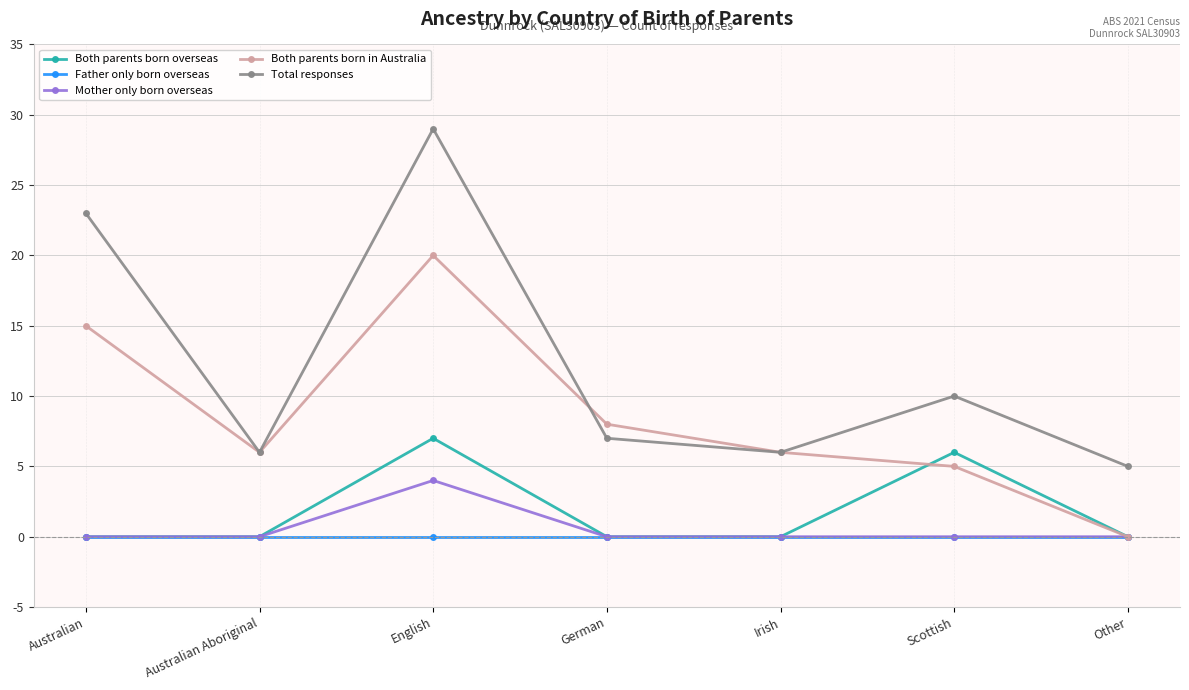

Count the number of categories in the chart.

7